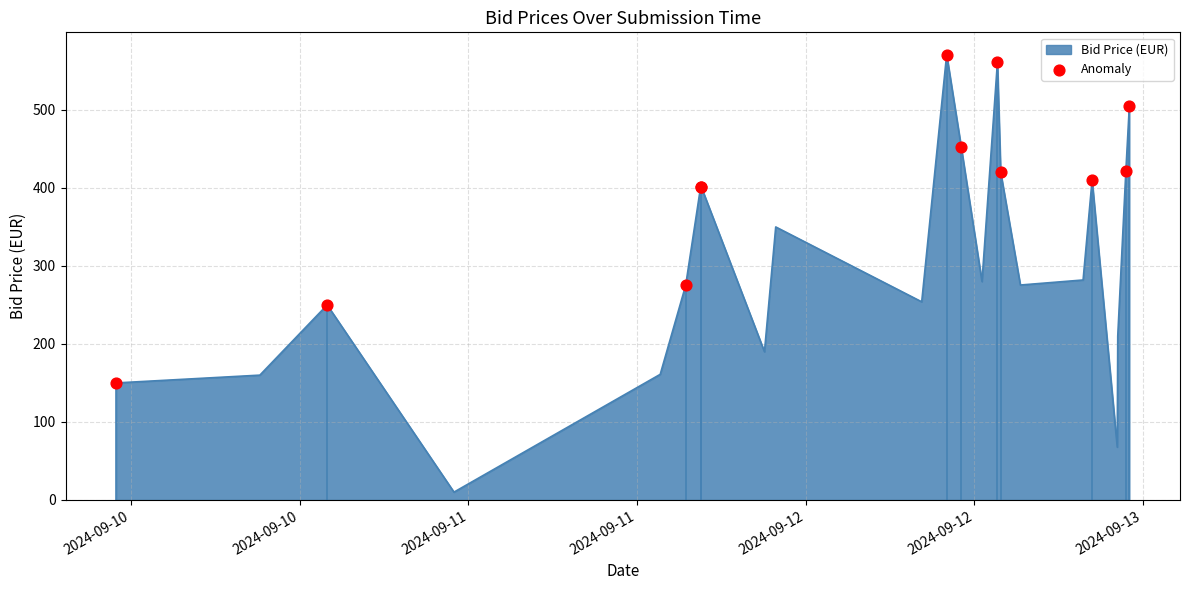

What is the difference between the maximum and minimum values?

561.0